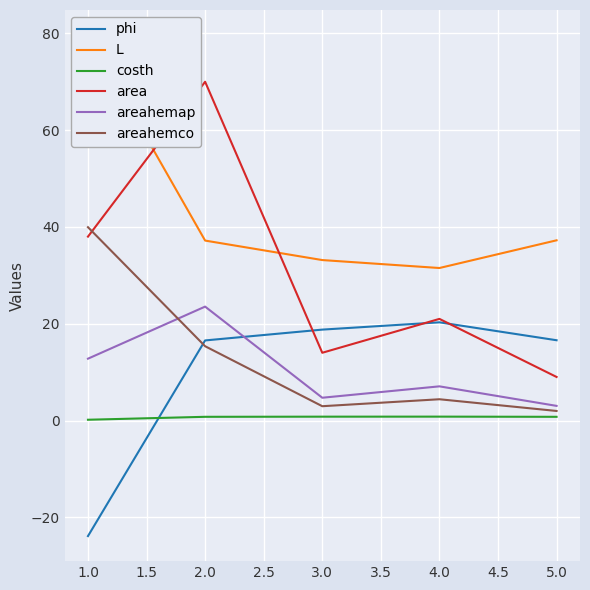

True or false: costh and area intersect in this chart.

False